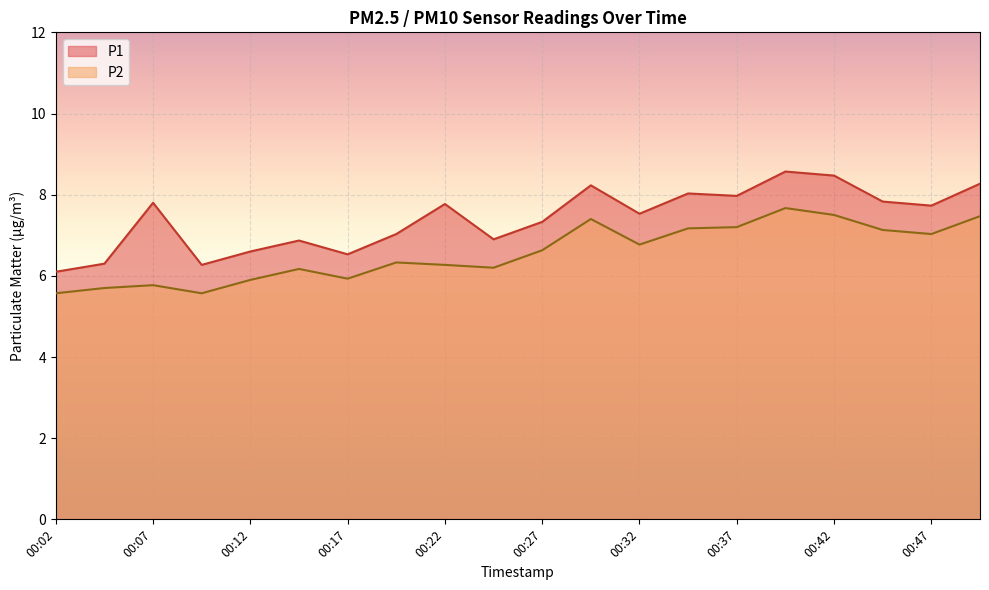

What is the difference between the maximum and second lowest values in the P2 series?

2.1